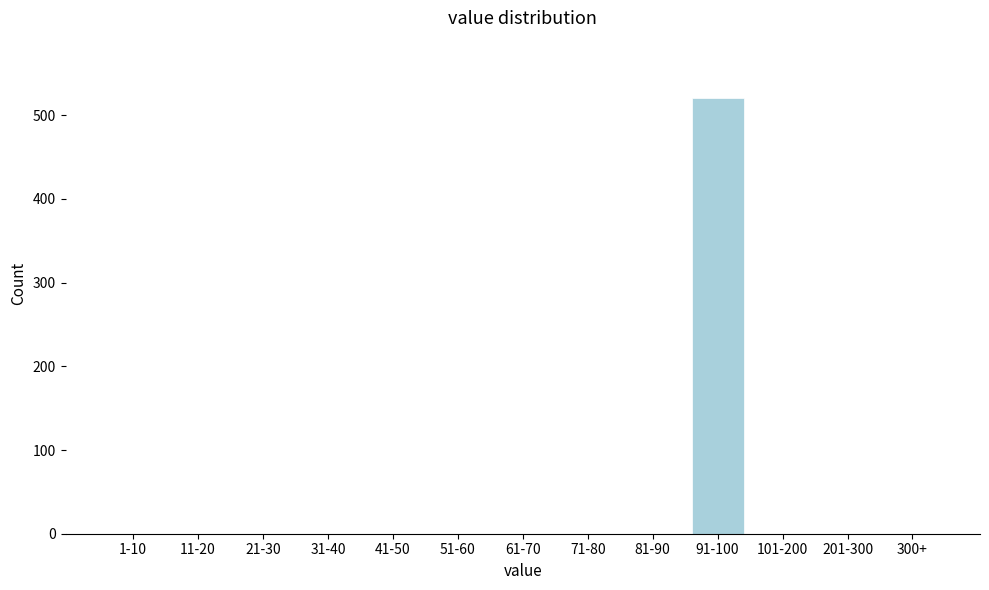

Reading left to right, extract all data points from this chart.

1-10=0	11-20=0	21-30=0	31-40=0	41-50=0	51-60=0	61-70=0	71-80=0	81-90=0	91-100=521	101-200=0	201-300=0	300+=0